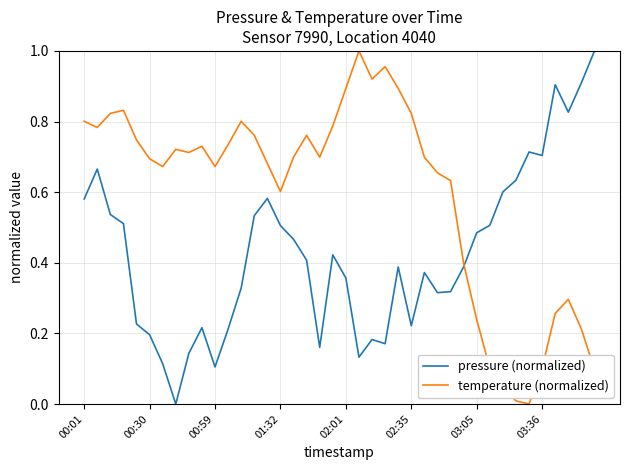

Which series has the largest total across all categories?

temperature (normalized)